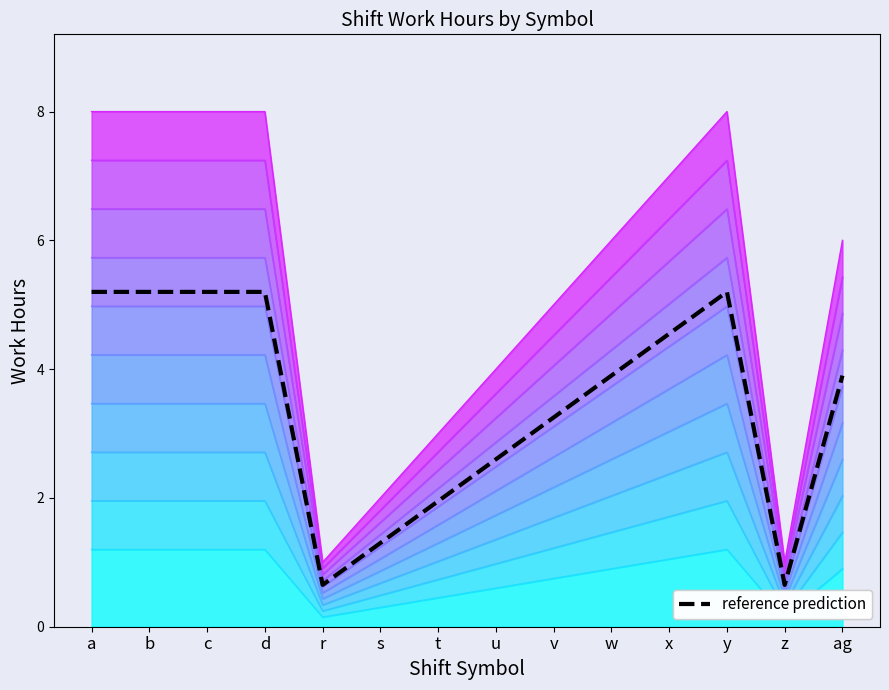

What is the minimum value shown in the chart?

0.7